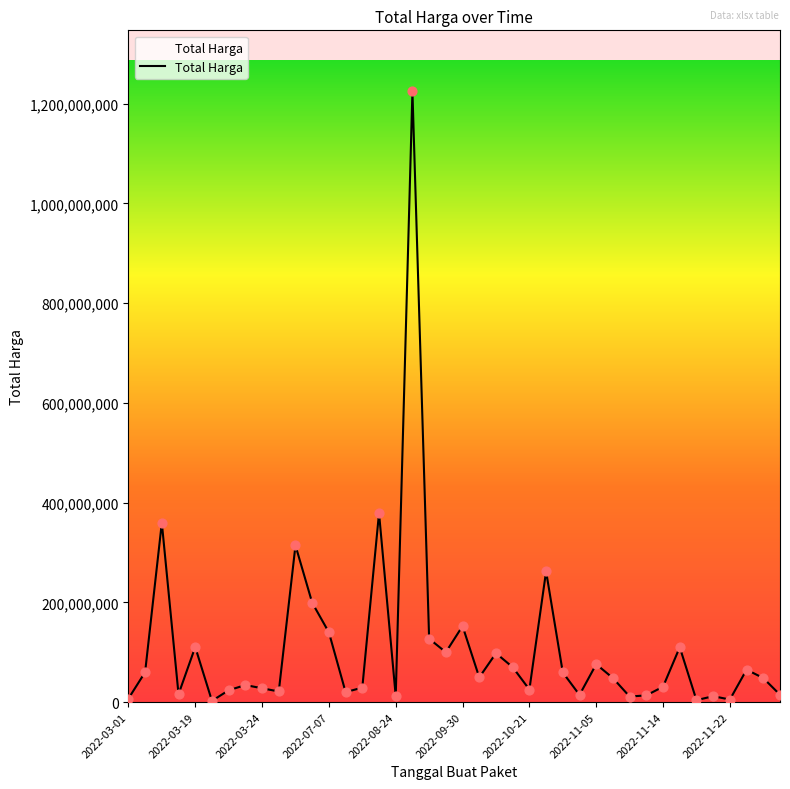

What is the difference between the maximum and minimum values?

1222286250